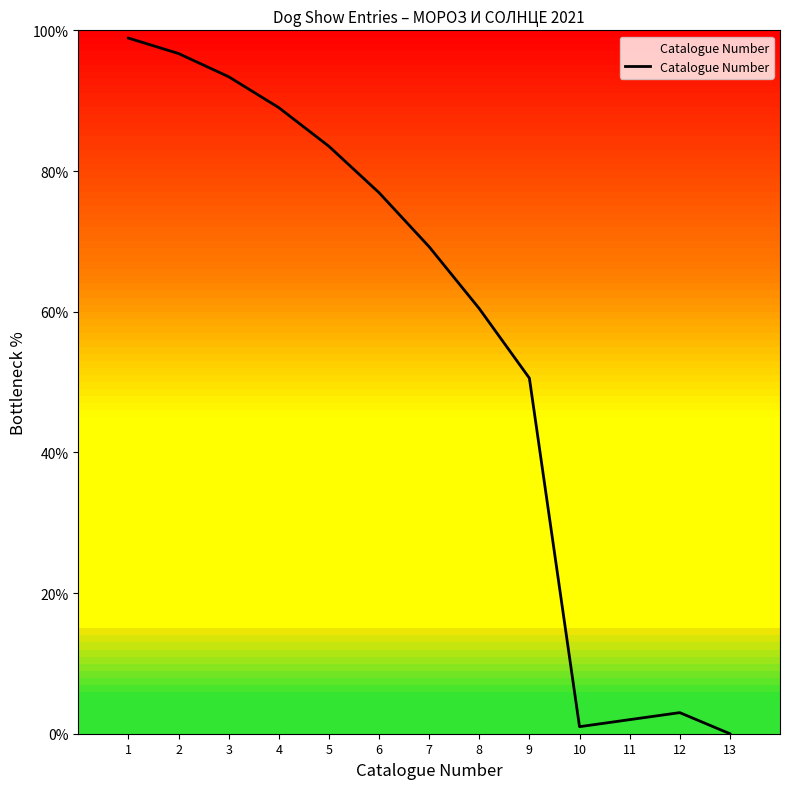

Which label corresponds to the largest value in the chart?

1